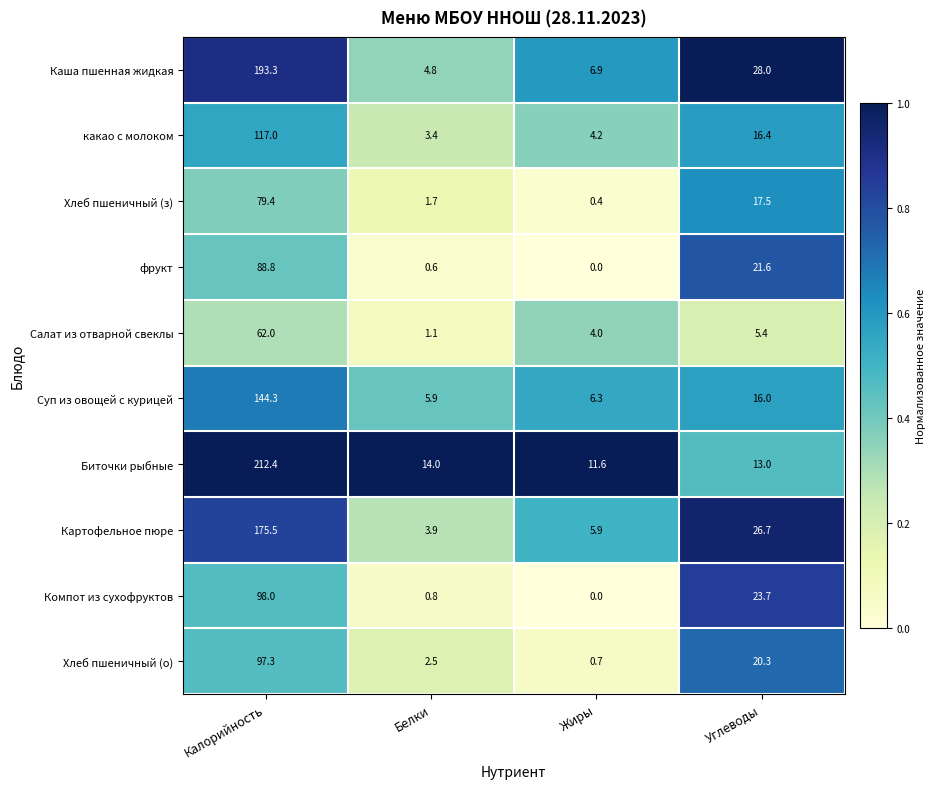

Between Жиры and Углеводы, which series saw the biggest shift?

Компот из сухофруктов